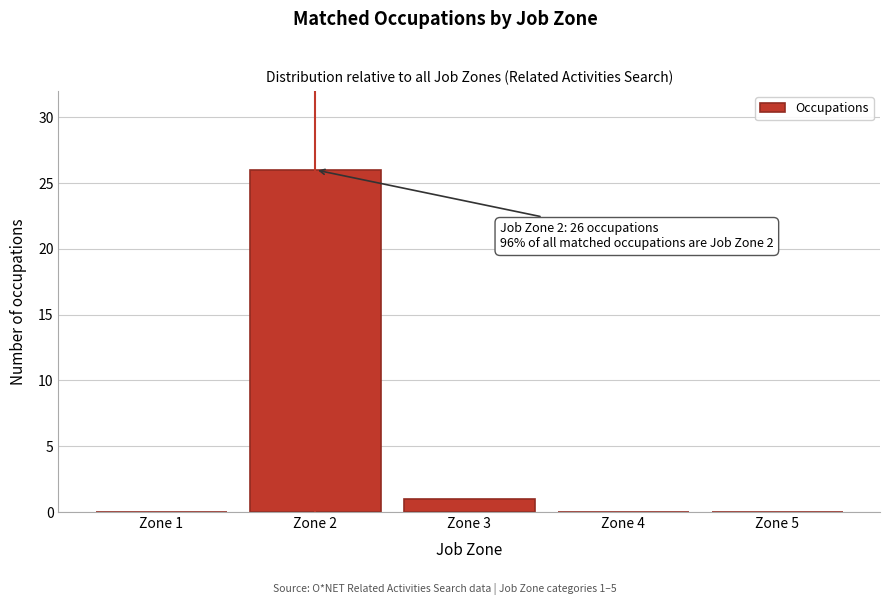

Reading right to left, list all the values displayed in this chart.

Zone 5=0	Zone 4=0	Zone 3=1	Zone 2=26	Zone 1=0